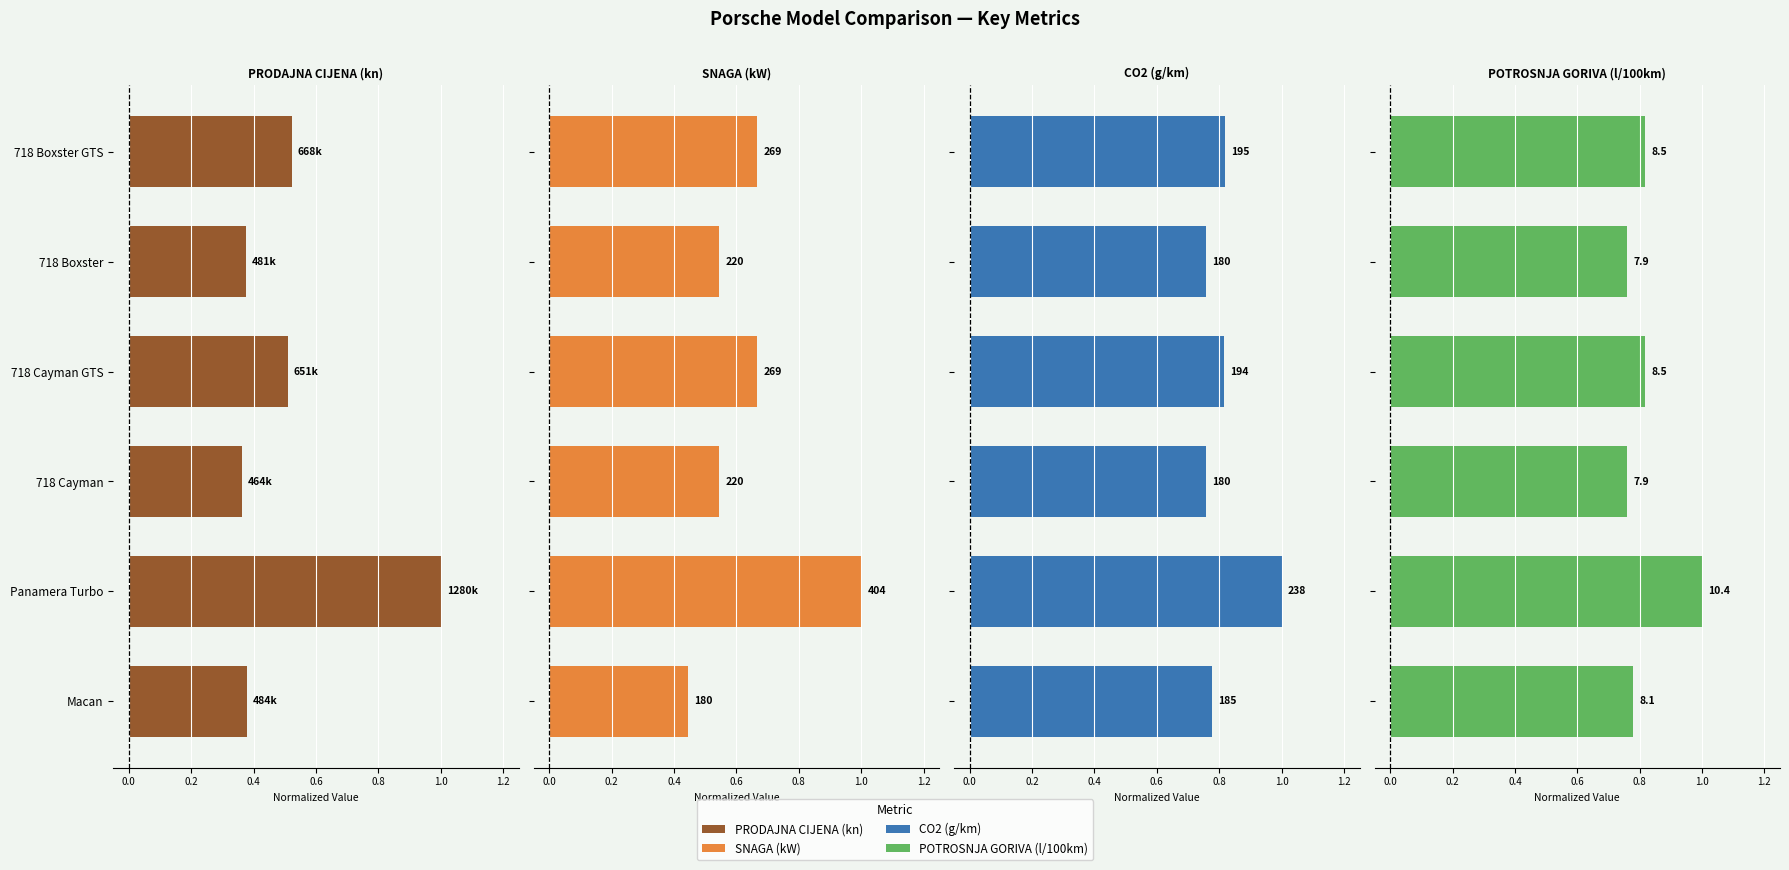

At how many categories does at least one series exceed 0?

6